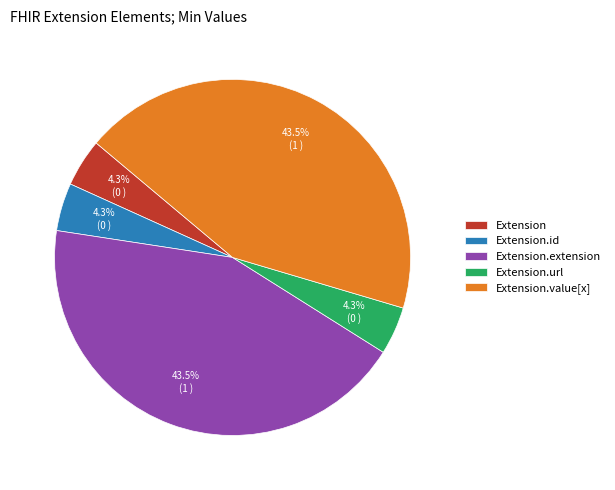

What is the ratio of the value at Extension.id to the value at Extension.url?

1.0